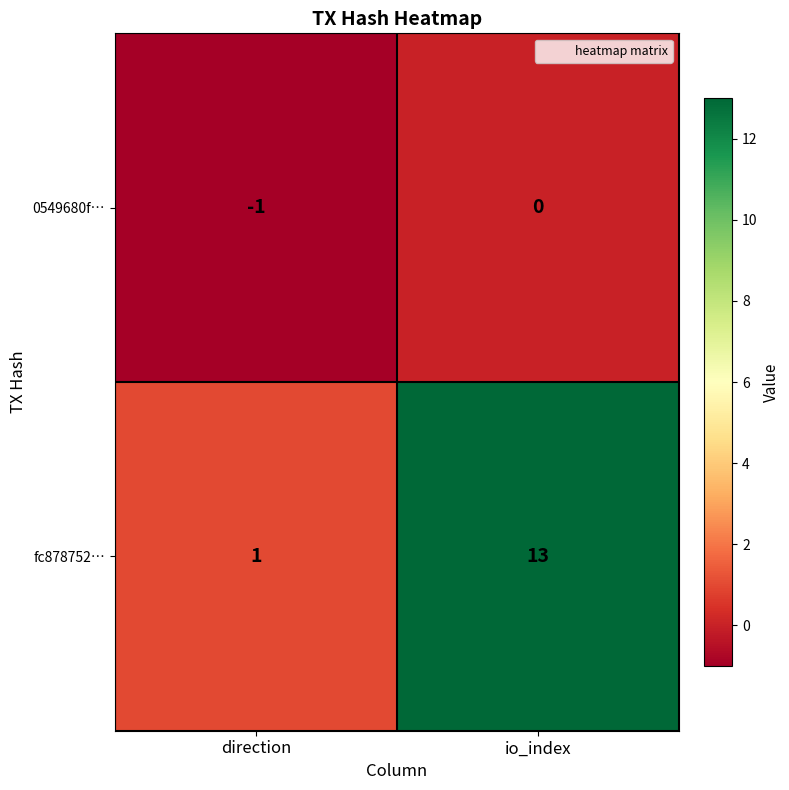

At which label is 0549680f… closest to 0?

io_index